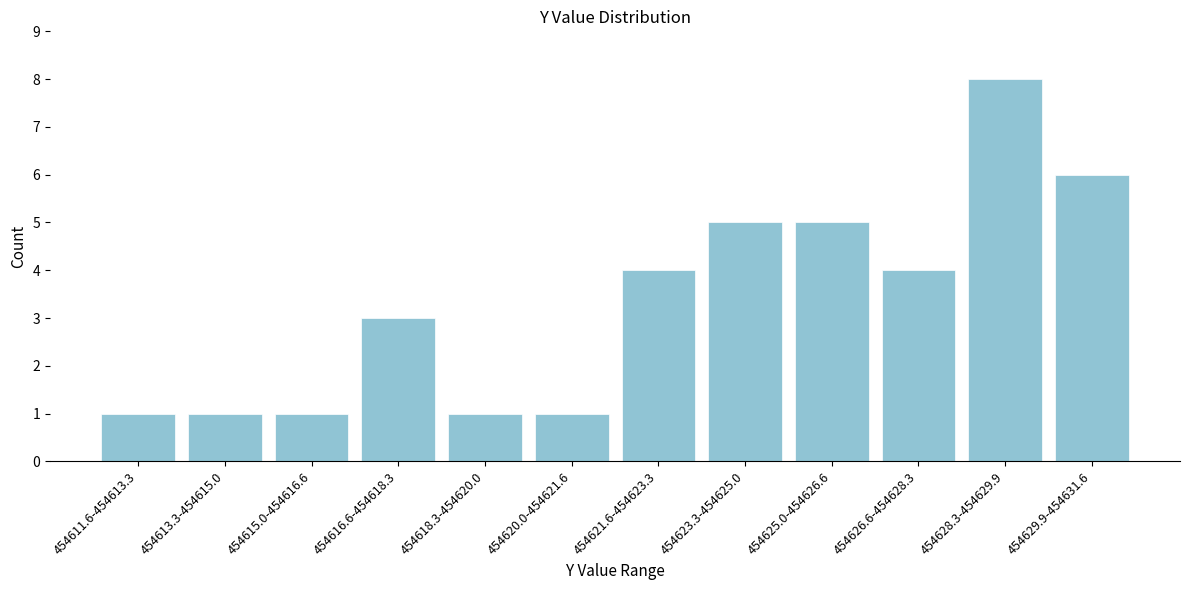

Reading right to left, what are all the values shown in this chart?

6	8	4	5	5	4	1	1	3	1	1	1